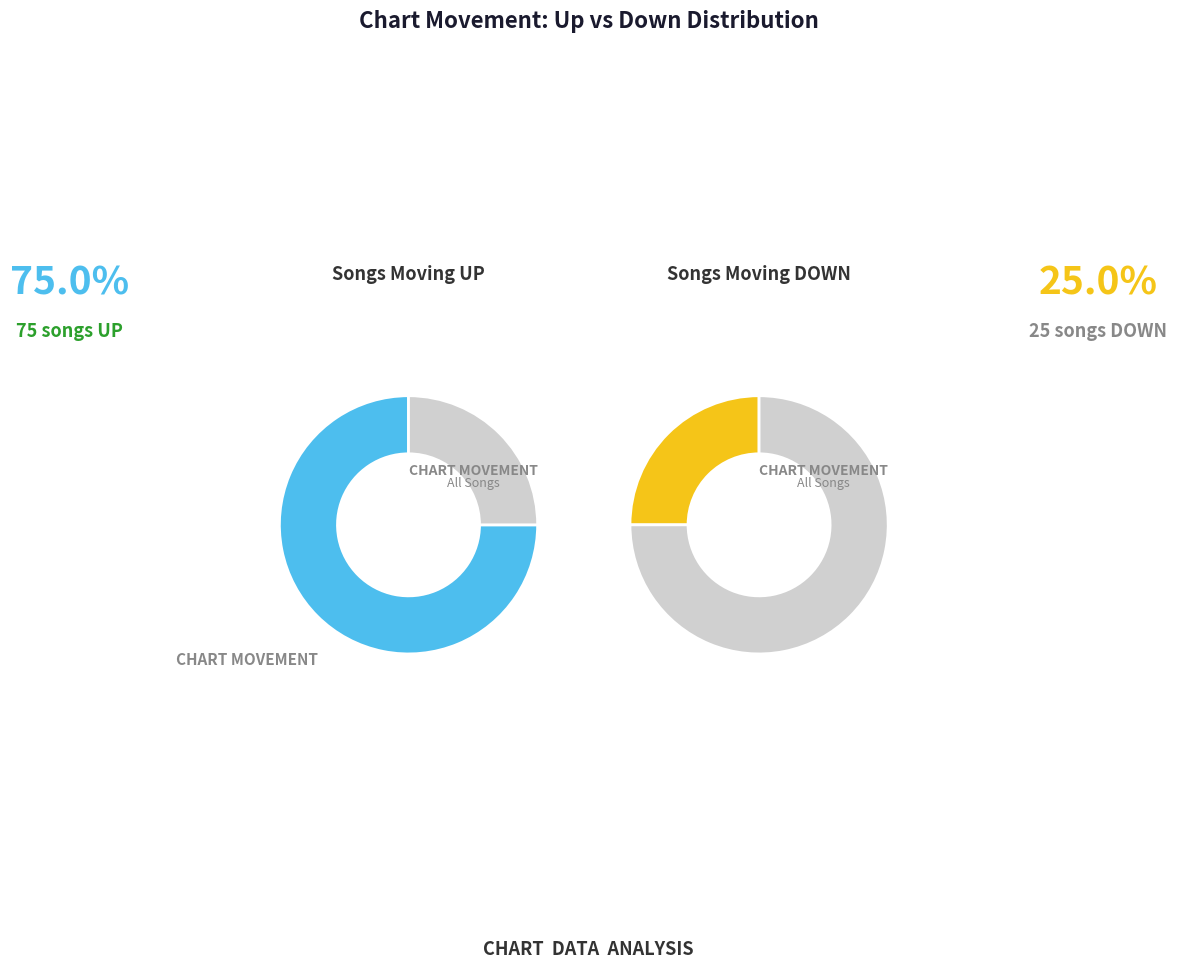

To the nearest percent, what is the average slice percentage?

50%